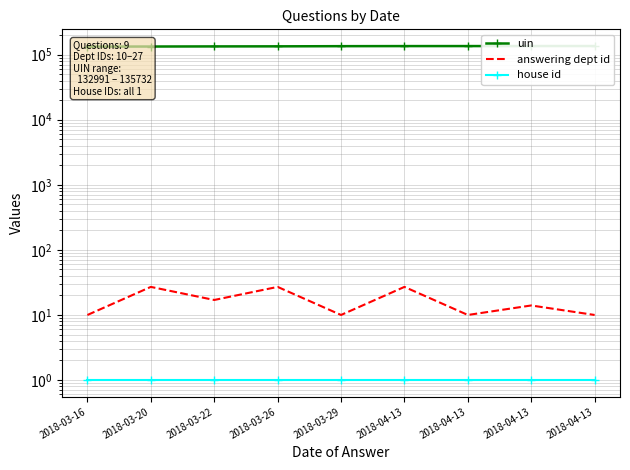

The value of answering dept id at 2018-03-22 is 23. True or false?

False